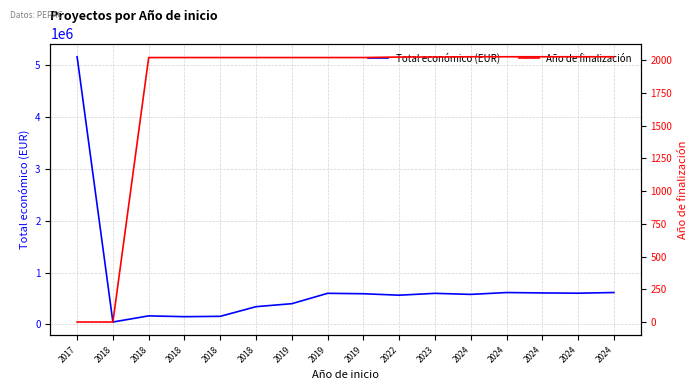

Is it true that Total económico (EUR) equals 393115.5 at 2022?

False